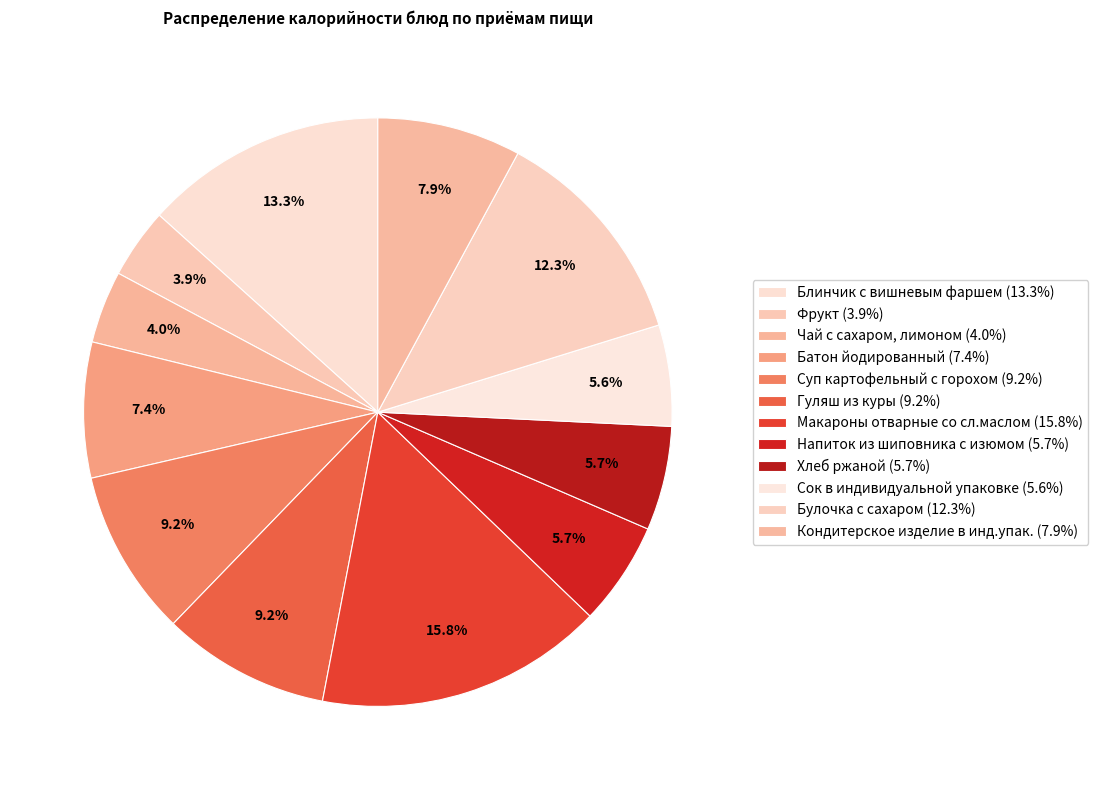

How many slices are in this pie chart?

12